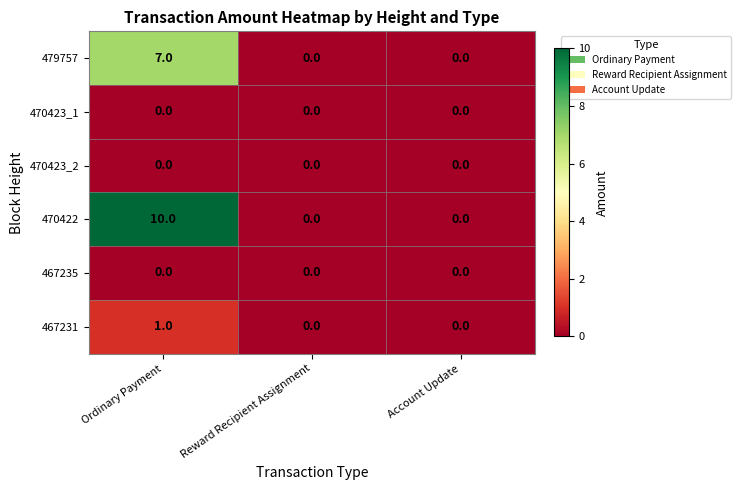

At which category is the sum across all series the highest?

Ordinary Payment